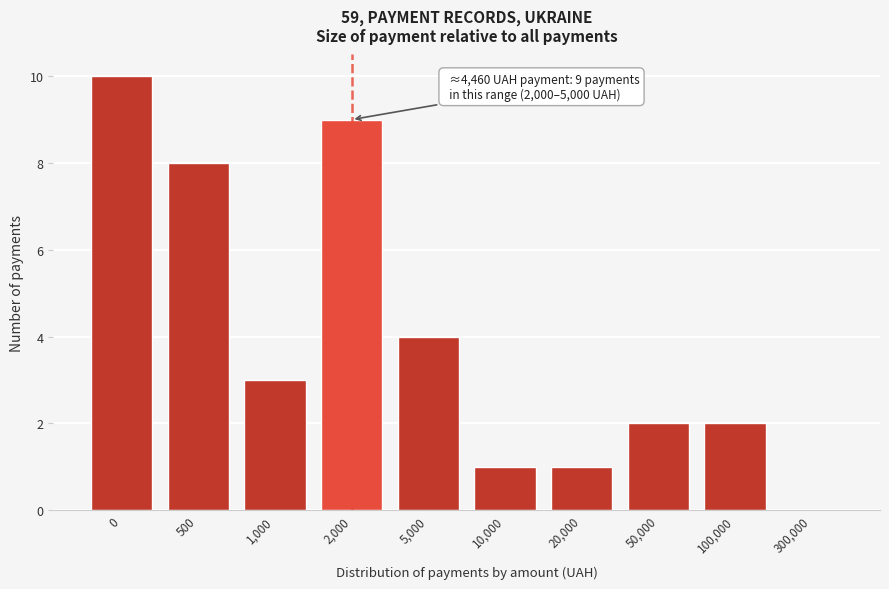

Reading right to left, extract all data points from this chart.

300,000=0	100,000=2	50,000=2	20,000=1	10,000=1	5,000=4	2,000=9	1,000=3	500=8	0=10